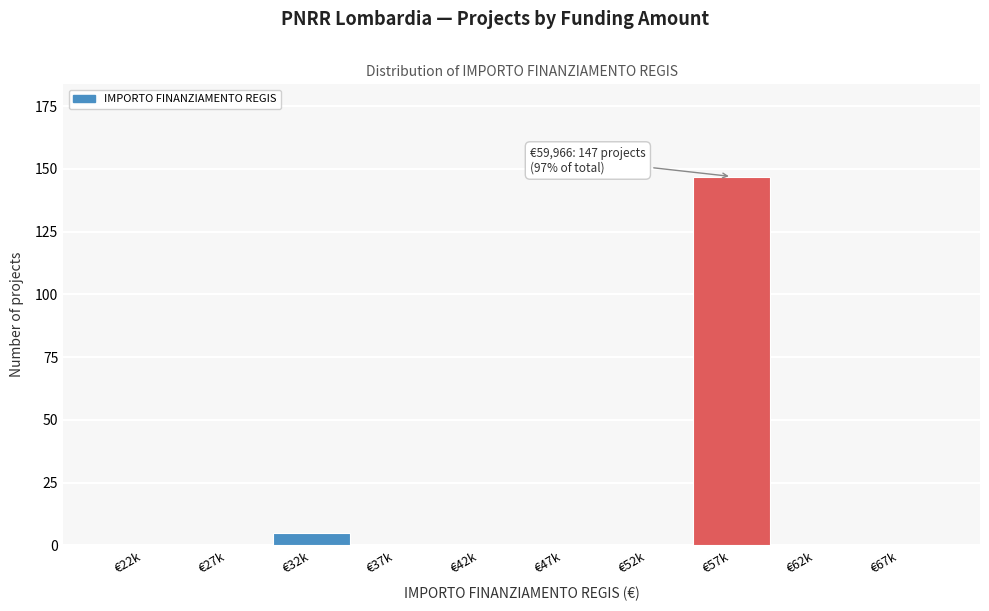

Reading right to left, what are all the values shown in this chart?

€67k=0	€62k=0	€57k=147	€52k=0	€47k=0	€42k=0	€37k=0	€32k=5	€27k=0	€22k=0